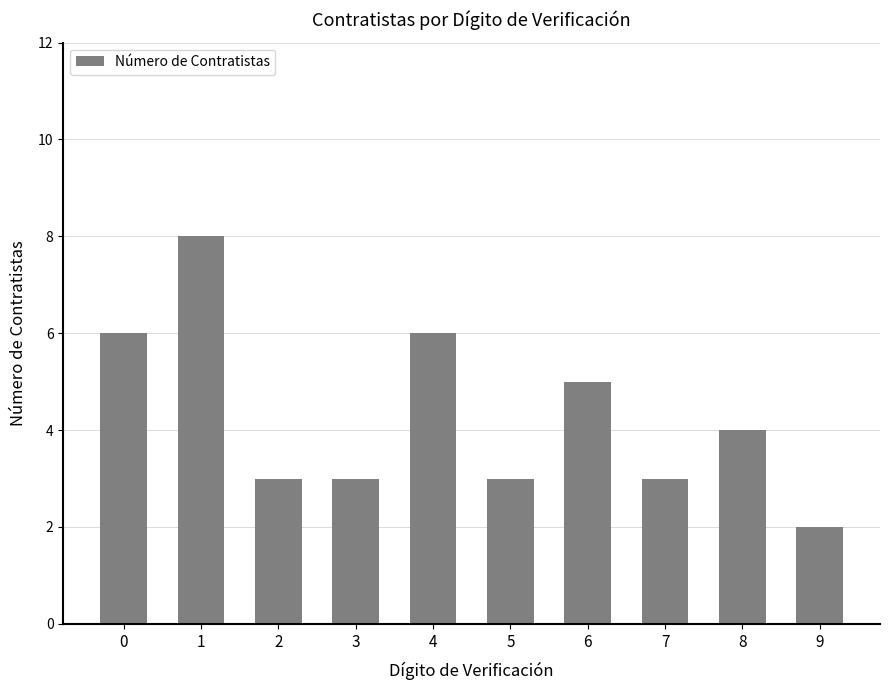

What is the maximum value shown in the chart?

8